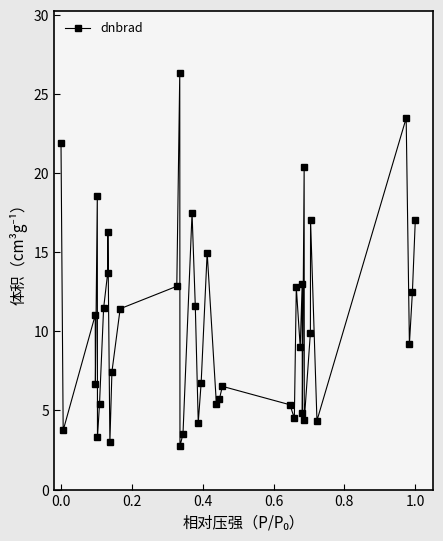

What is the difference between the maximum and minimum values?

23.6